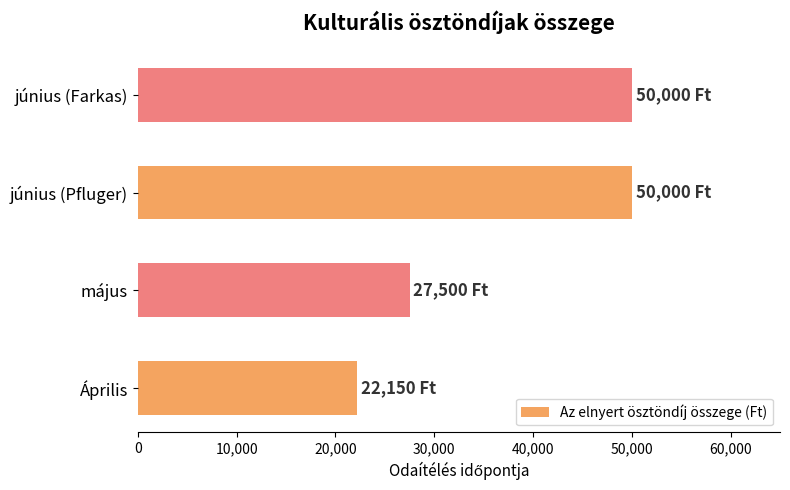

How many bars are there in total?

4